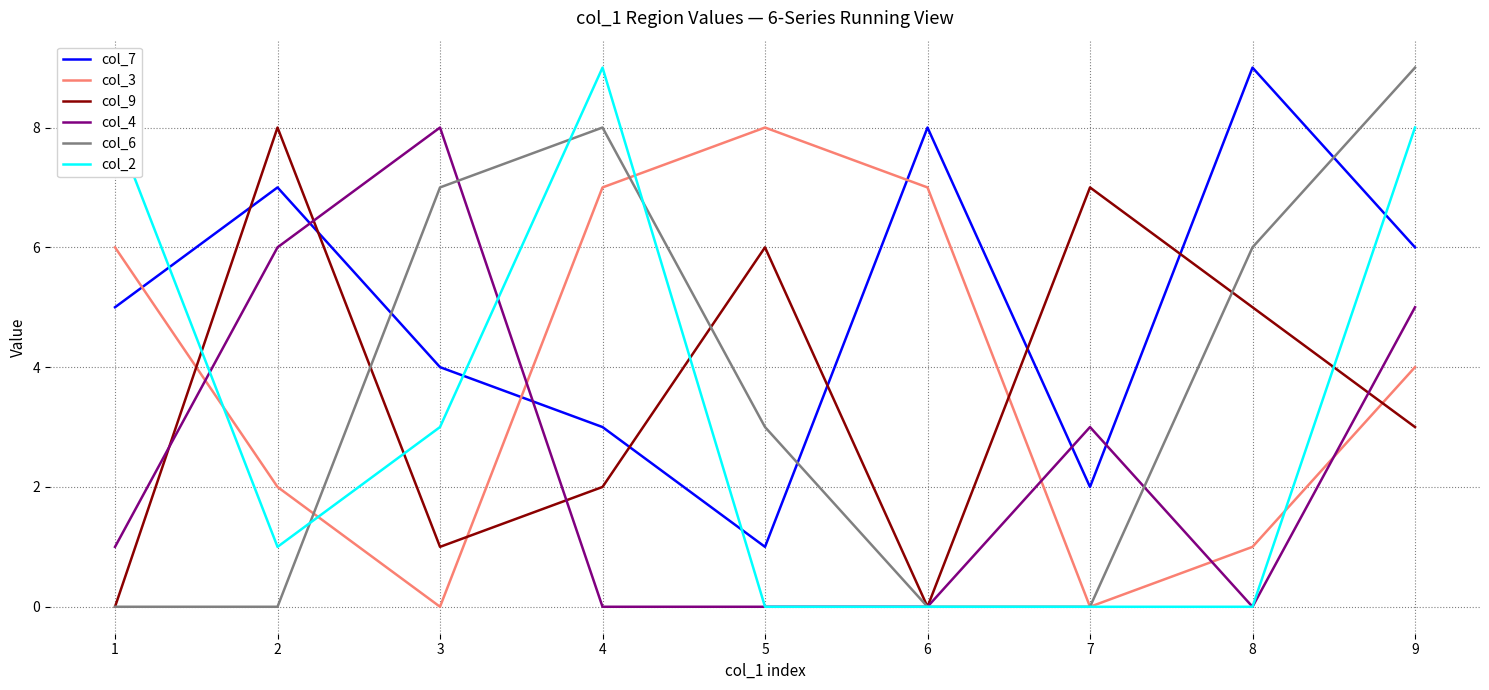

Which series has the largest total across all categories?

col_7